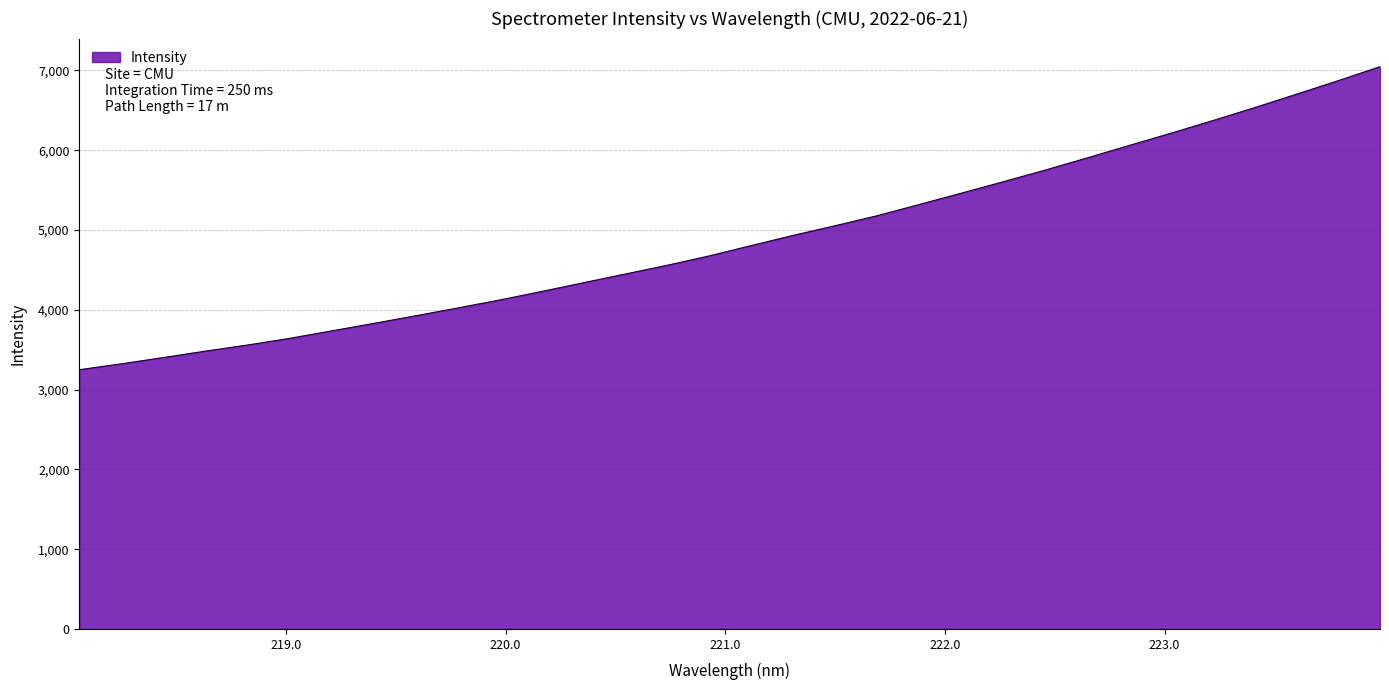

What is the smallest value displayed?

3249.0